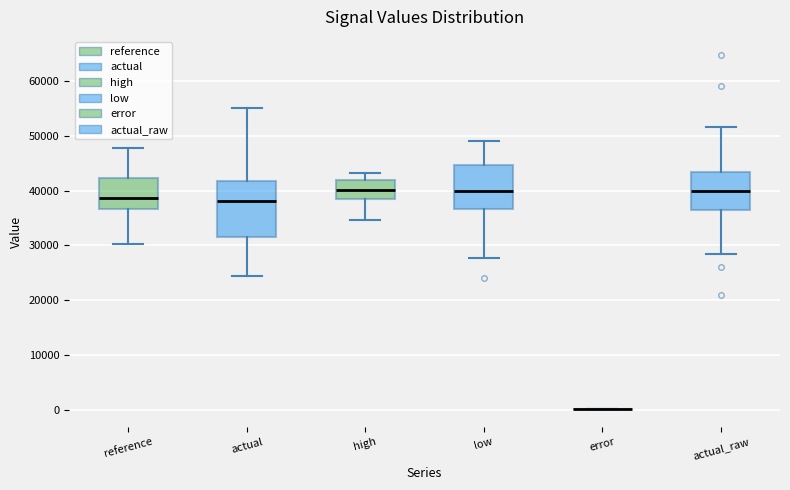

Where is the upper edge of the box for reference on the y-axis? The values are not printed on the chart, so give them approximately, as read against the axis.

42000